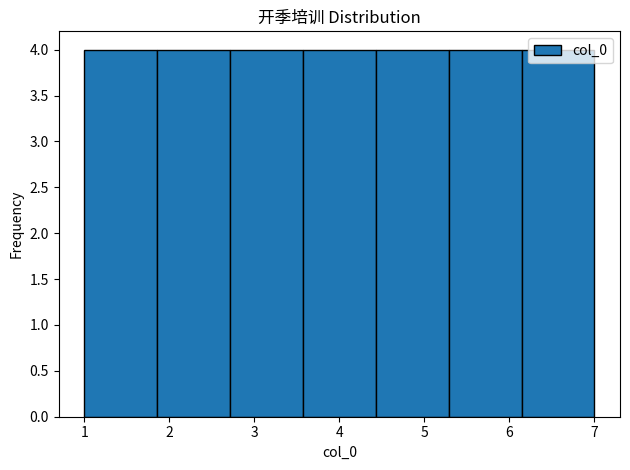

How tall is the bar that spans 1.0 to 1.9 on the x-axis? Neither the bar edges nor the heights are printed on the chart, so give them approximately, as read against the axes.

4